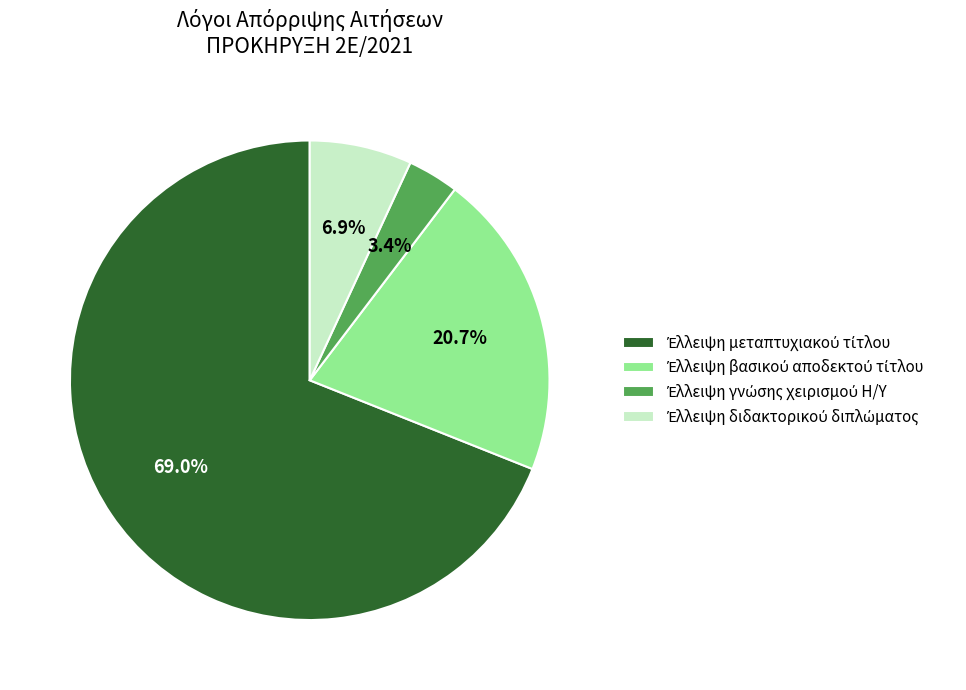

Does any single category account for the majority?

Yes